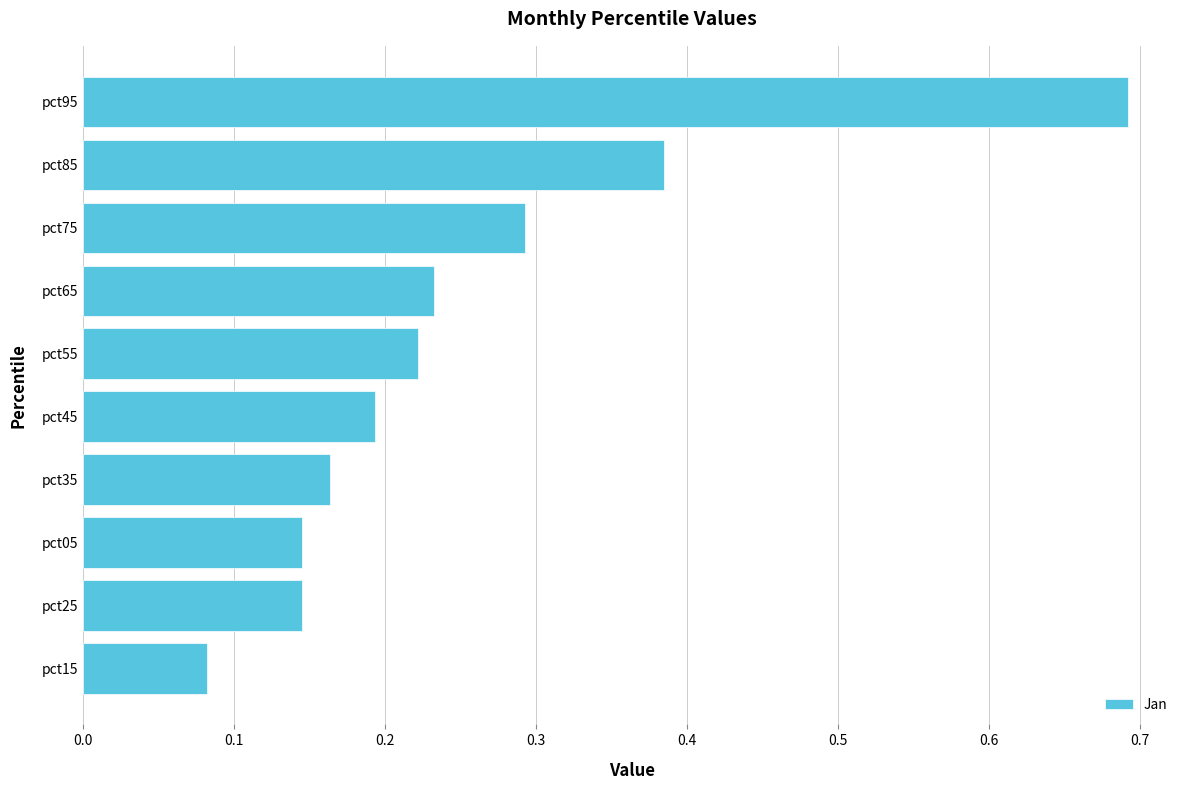

Which label corresponds to the largest value in the chart?

pct95